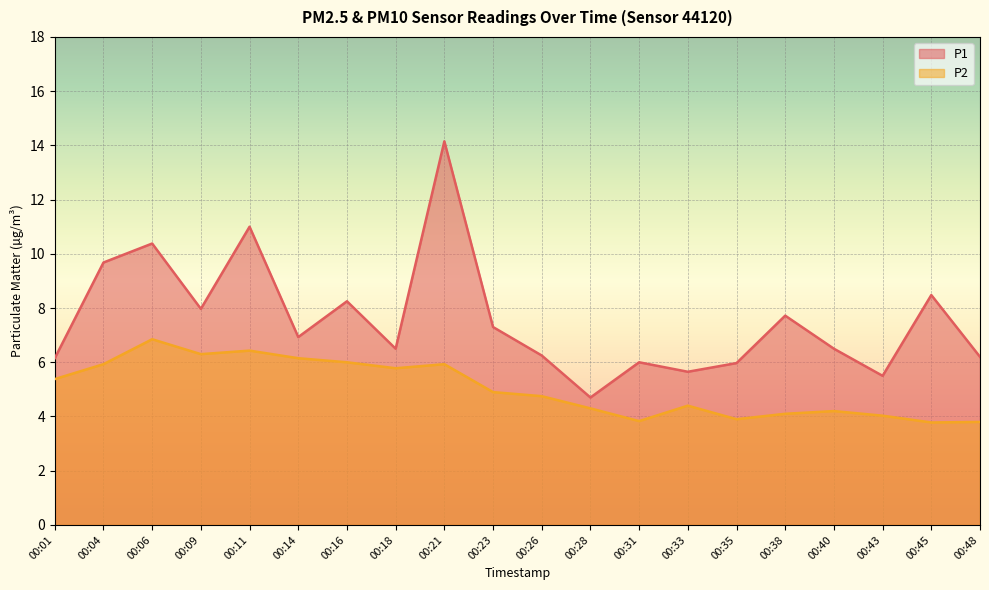

True or false: P1 has more than 1 points higher than both neighbors.

True